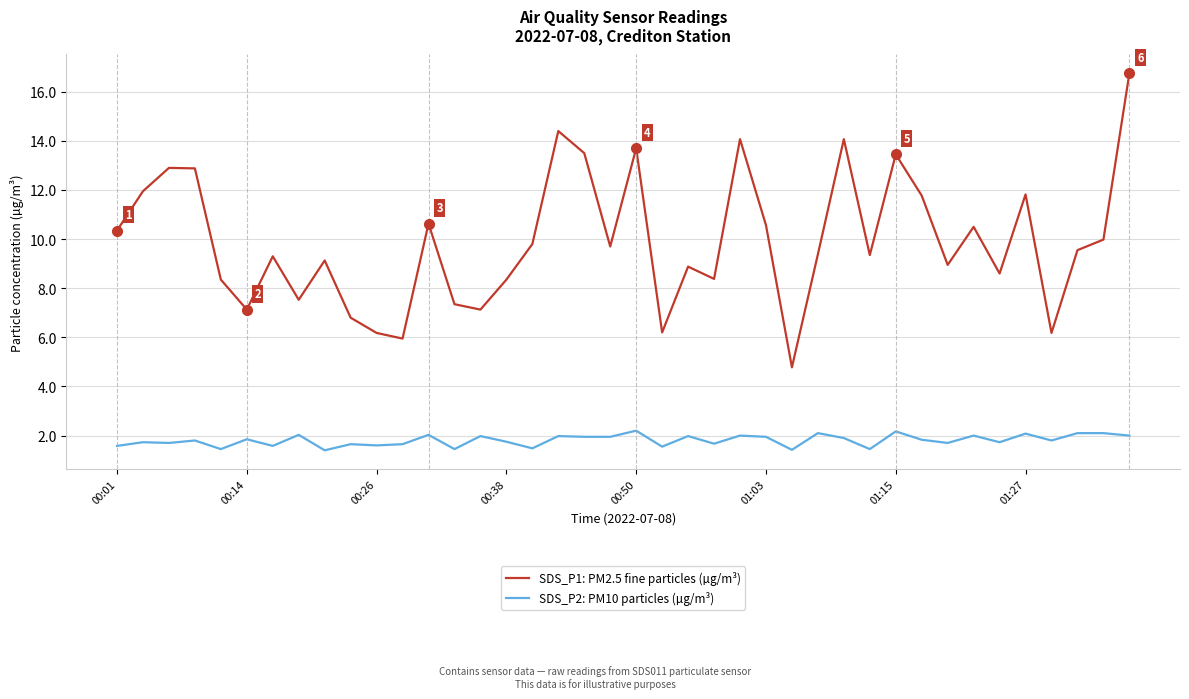

What is the minimum value shown in the chart?

1.4